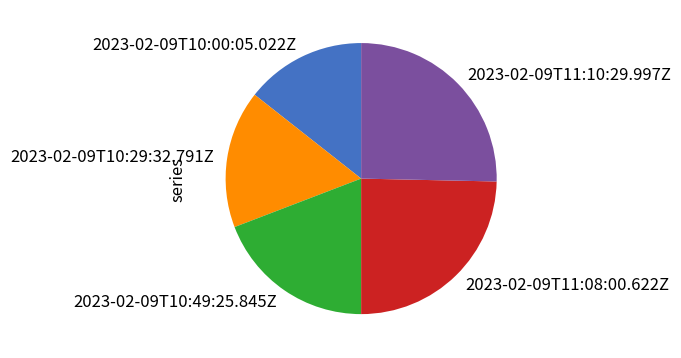

Combined, do 2023-02-09T10:49:25.845Z and 2023-02-09T11:08:00.622Z account for over 50%?

No